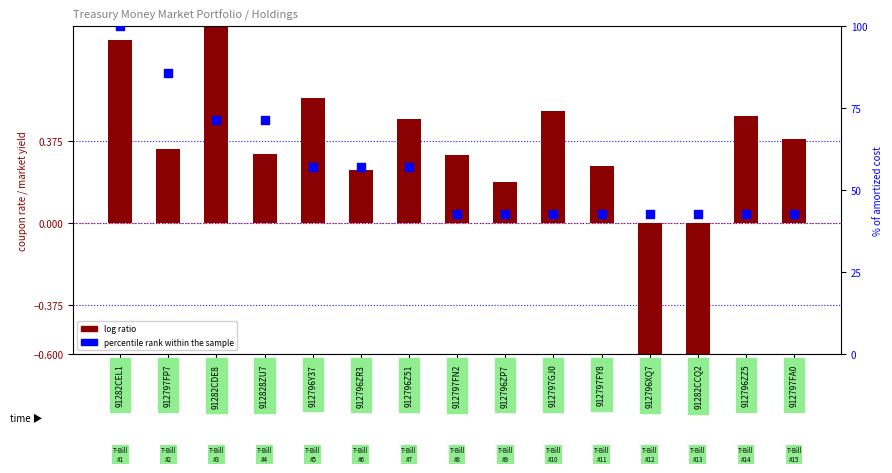

Which series contains the lowest Y value?

log ratio